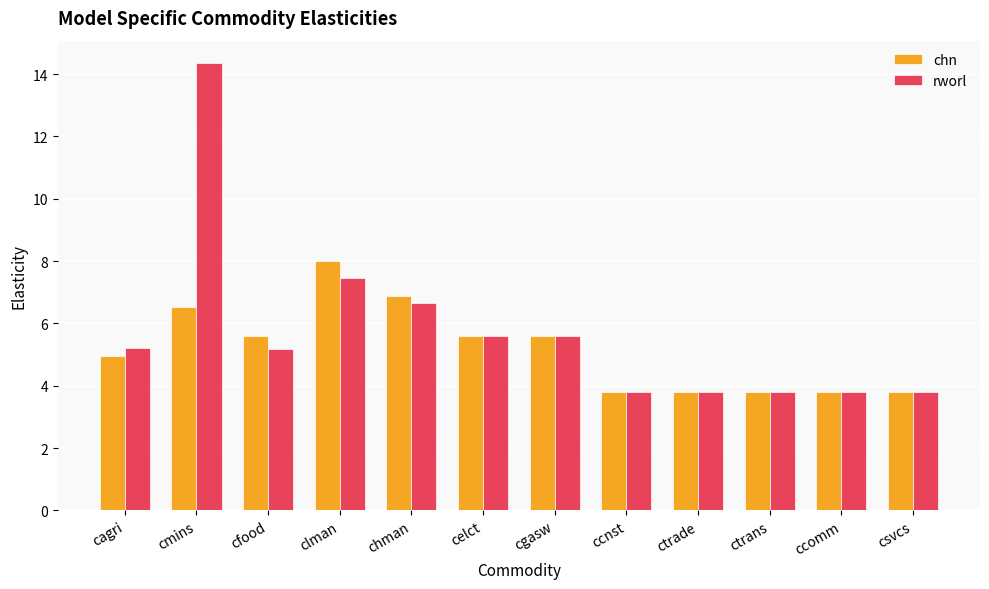

How many bars are there in each group?

2